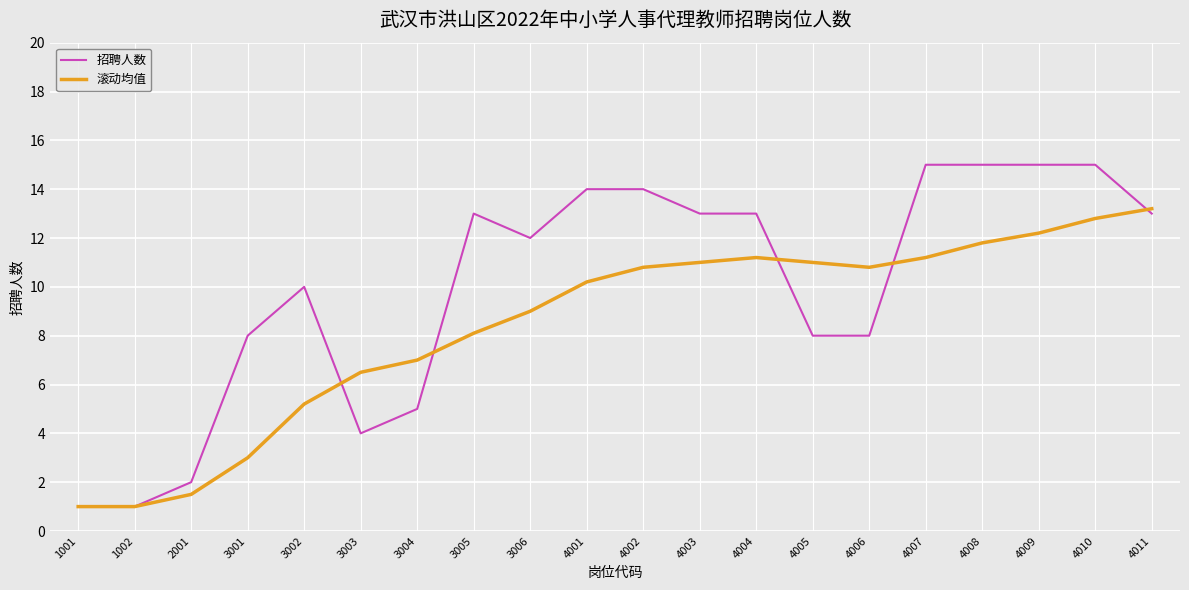

Is it true that 滚动均值 equals 4.0 at 4002?

False